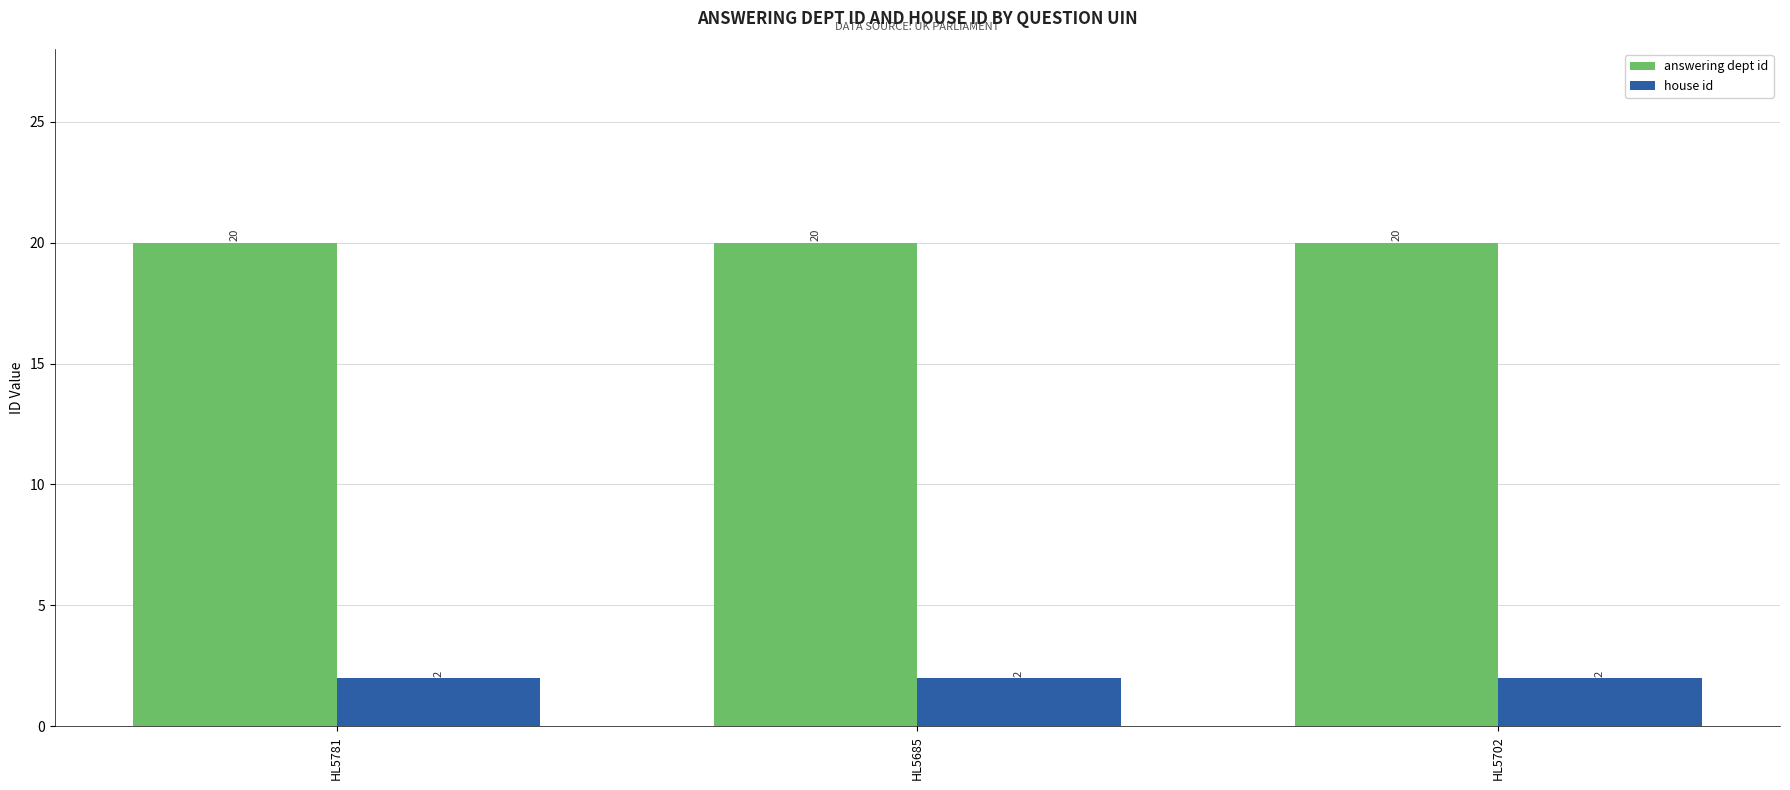

What is the total value across all series at HL5685?

22